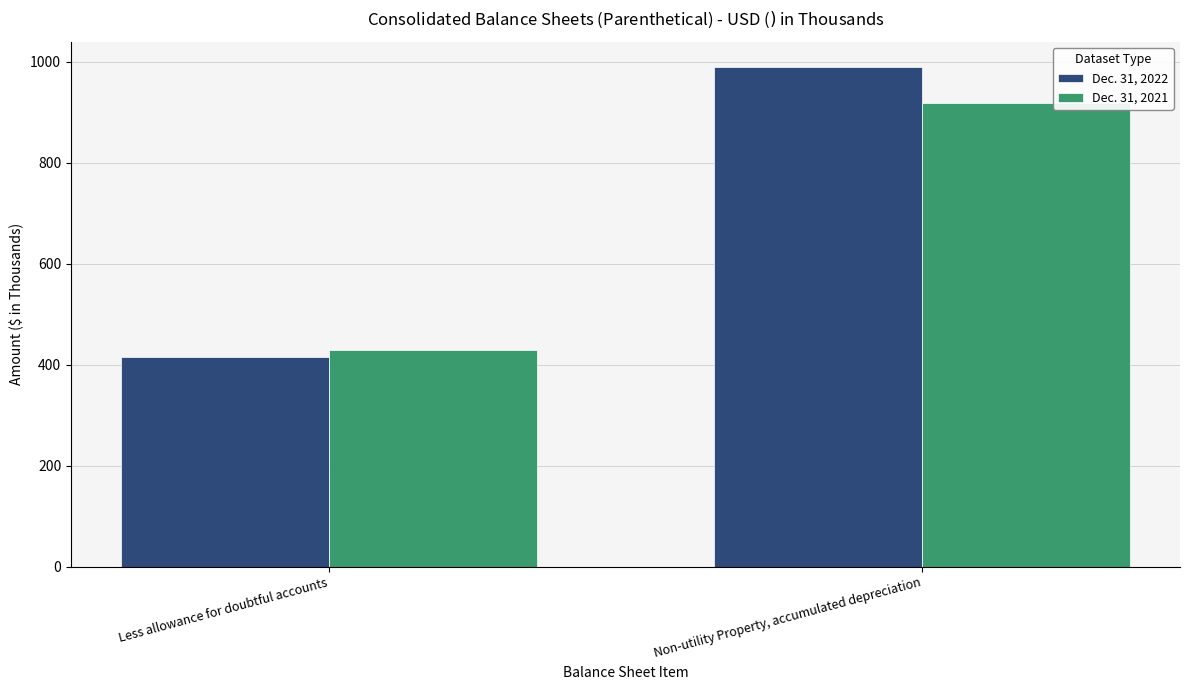

Are the bars grouped side by side (vs. stacked)?

Yes